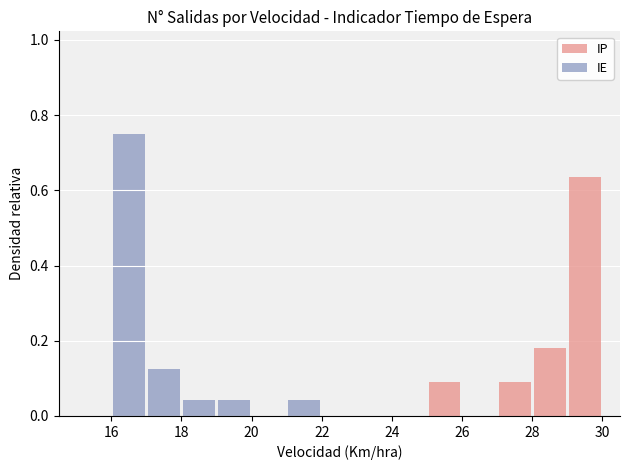

How many bars are there in each group?

2